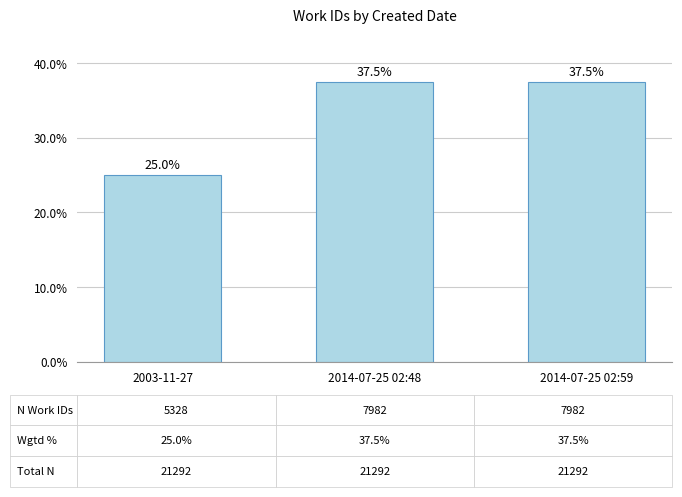

The chart shows a value of 24.7 at 2014-07-25 02:48. True or false?

False